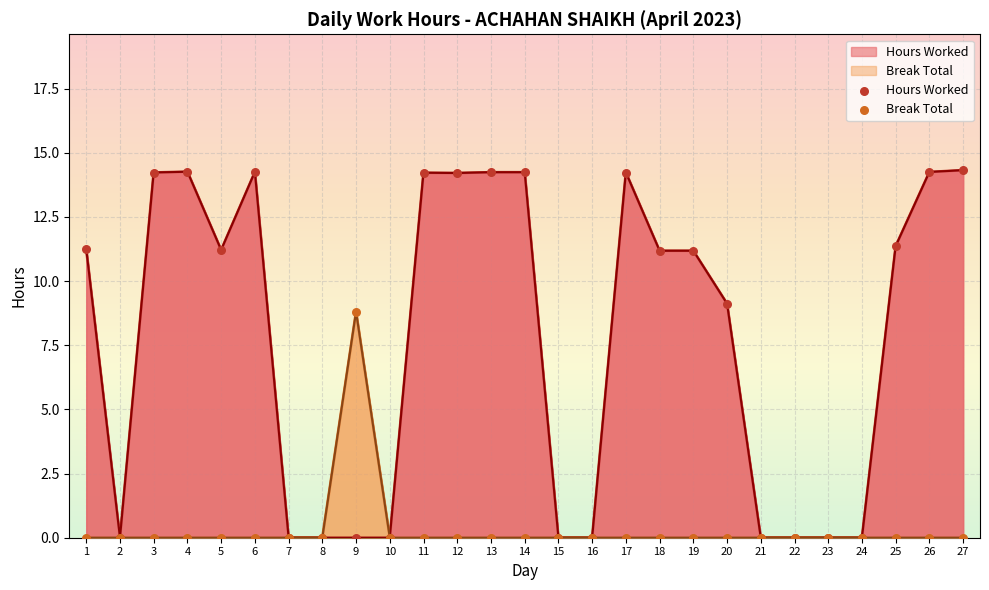

Which series has the largest total across all categories?

Hours Worked